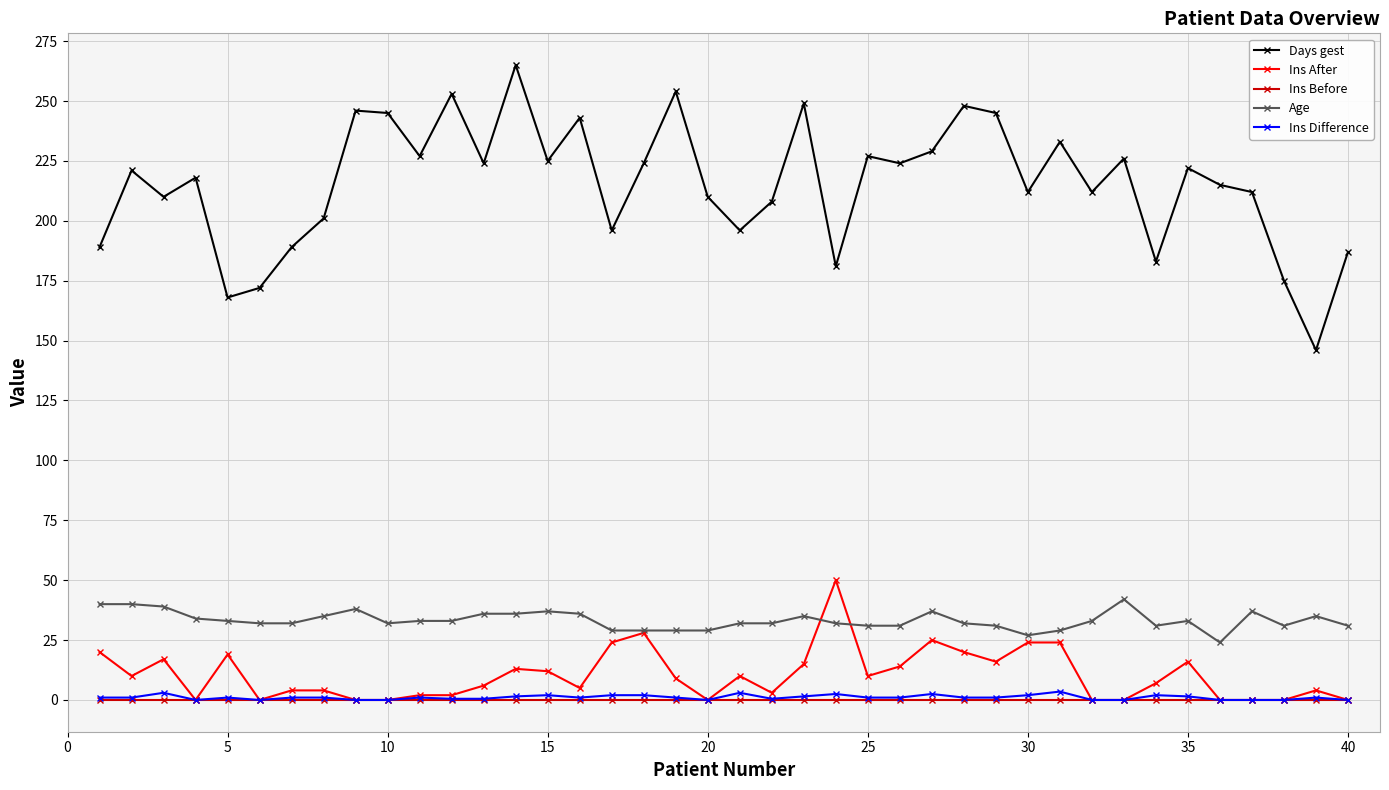

Which series ends up on top after the final intersection of Ins After and Age?

Age